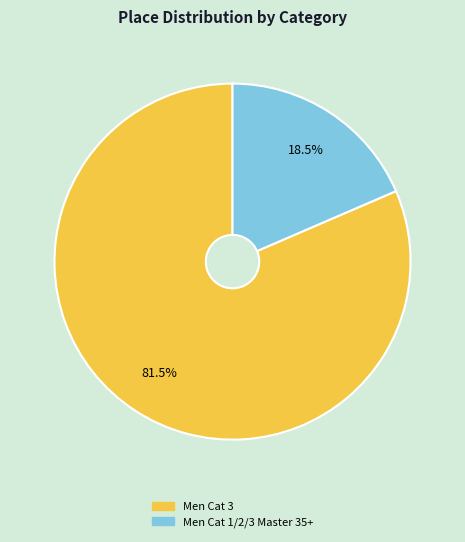

What is the smallest slice in the pie chart?

Men Cat 1/2/3 Master 35+